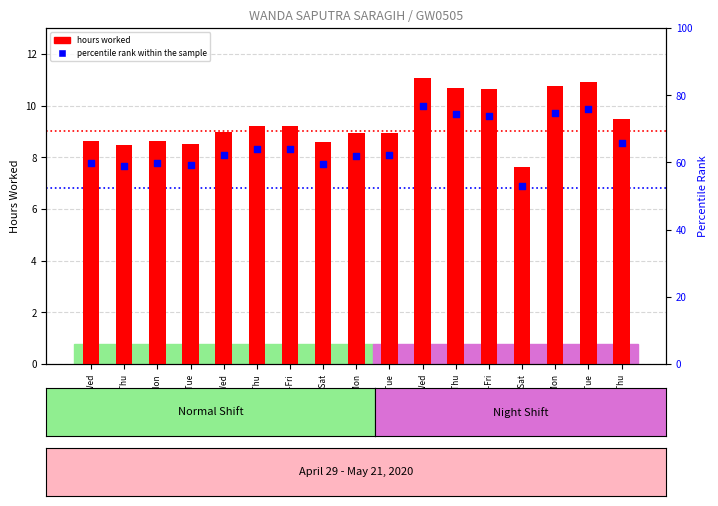

Is the value of hours worked at 18-Mon greater than the value of percentile rank within the sample at 30-Thu?

Yes